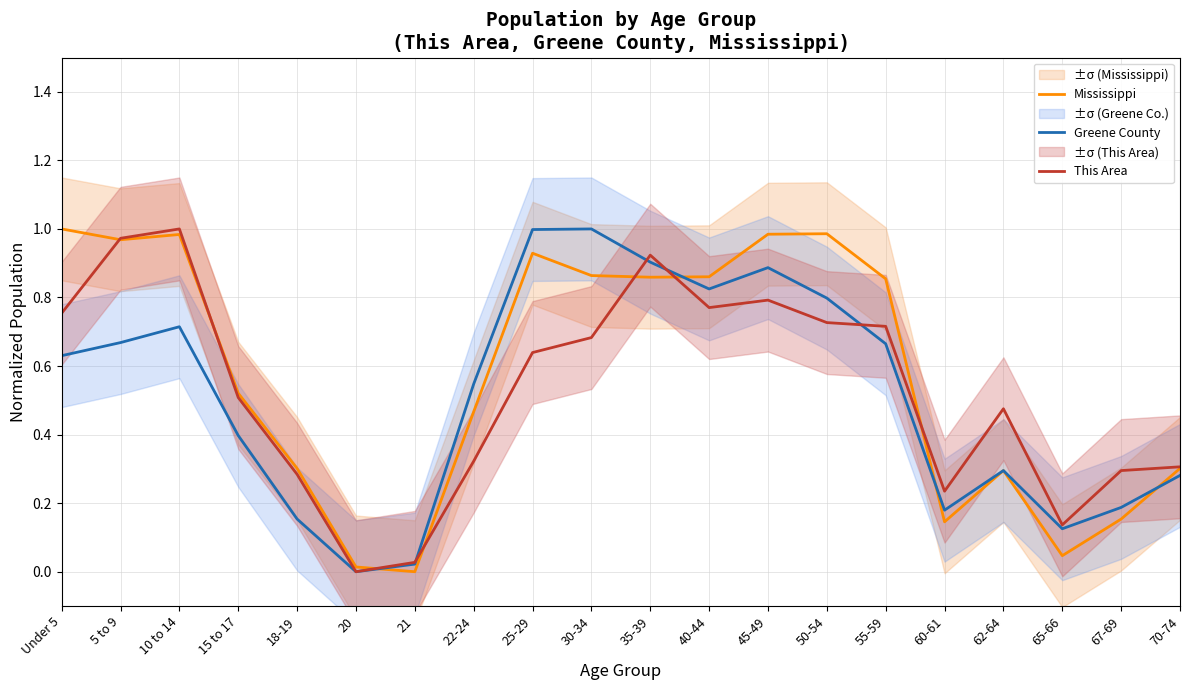

The value of Greene County at 67-69 is 0.2. True or false?

True